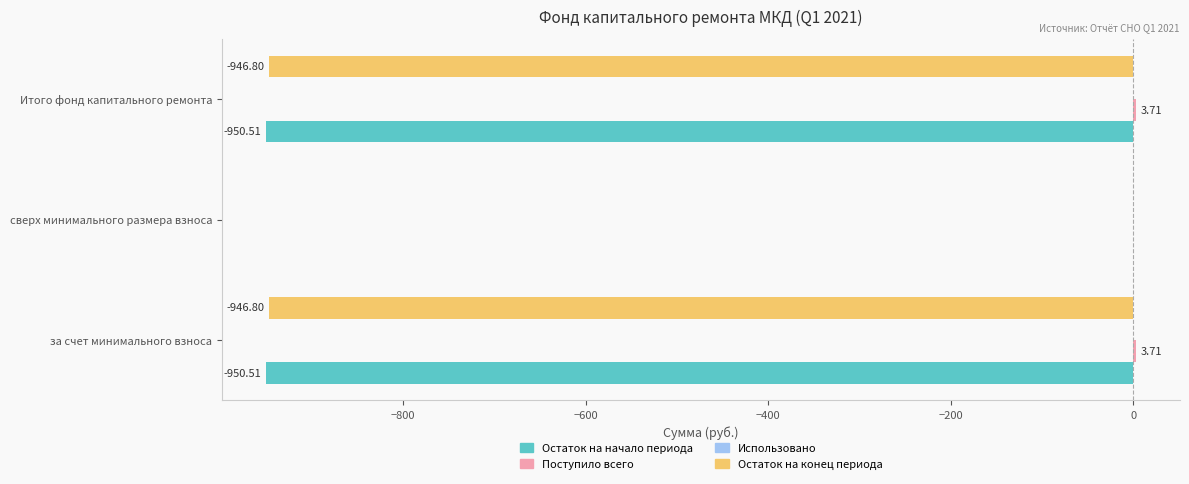

What is the sum of the Остаток на начало периода values at за счет минимального взноса and сверх минимального размера взноса?

-950.5